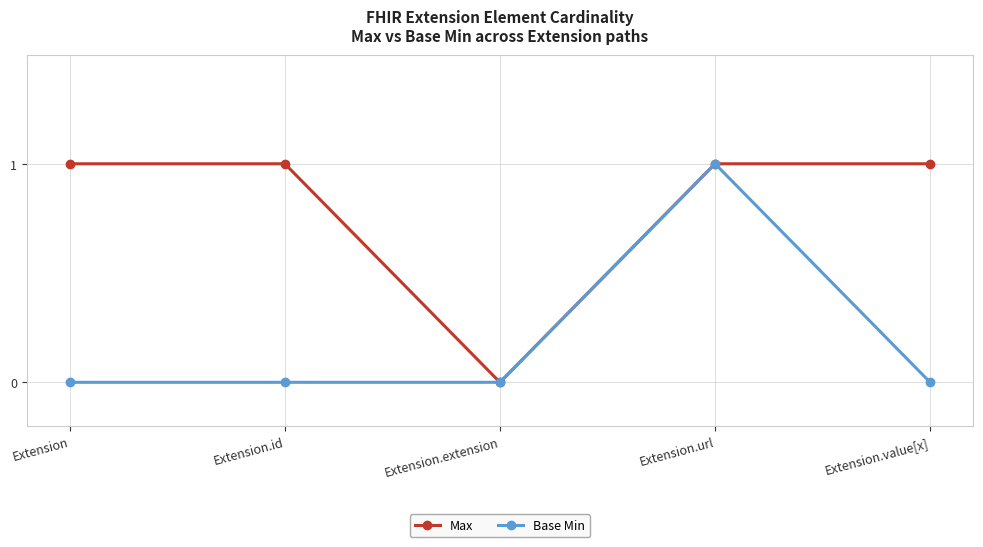

List the series in order of their overall mean, highest first.

Max, Base Min